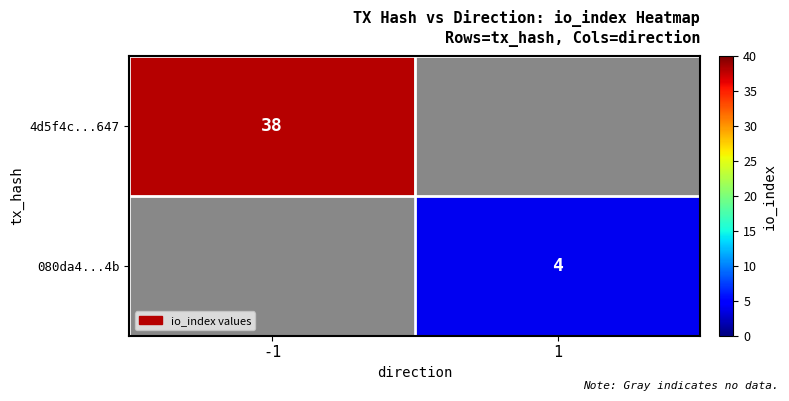

True or false: 080da4...4b has a value of 4 at 1.

True